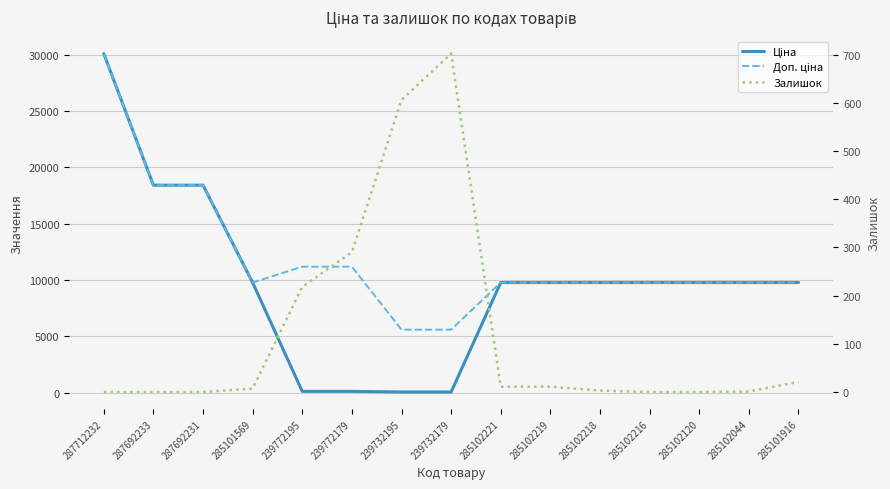

How many values in the Залишок series exceed 7?

7